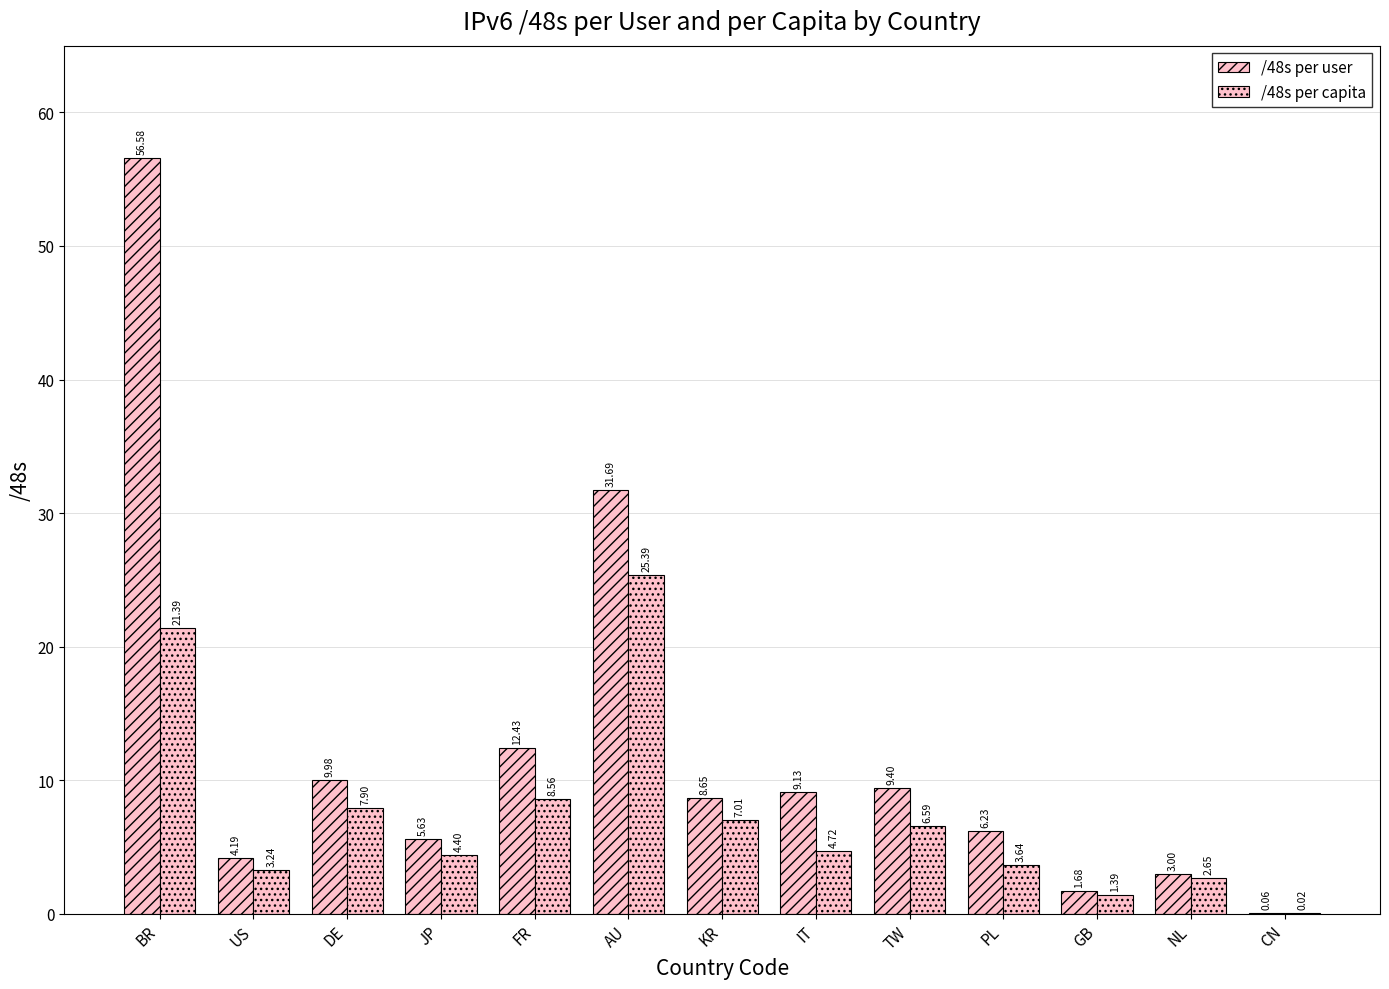

Rank the categories by /48s per user value from lowest to highest.

CN, GB, NL, US, JP, PL, KR, IT, TW, DE, FR, AU, BR